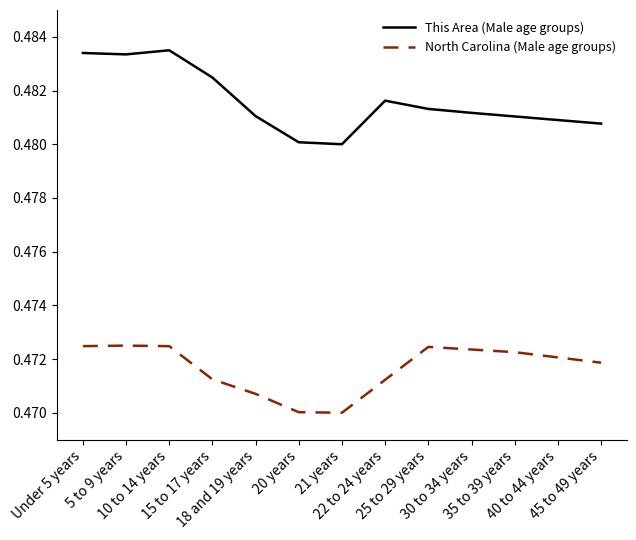

True or false: This Area (Male age groups) and North Carolina (Male age groups) cross at least once.

False